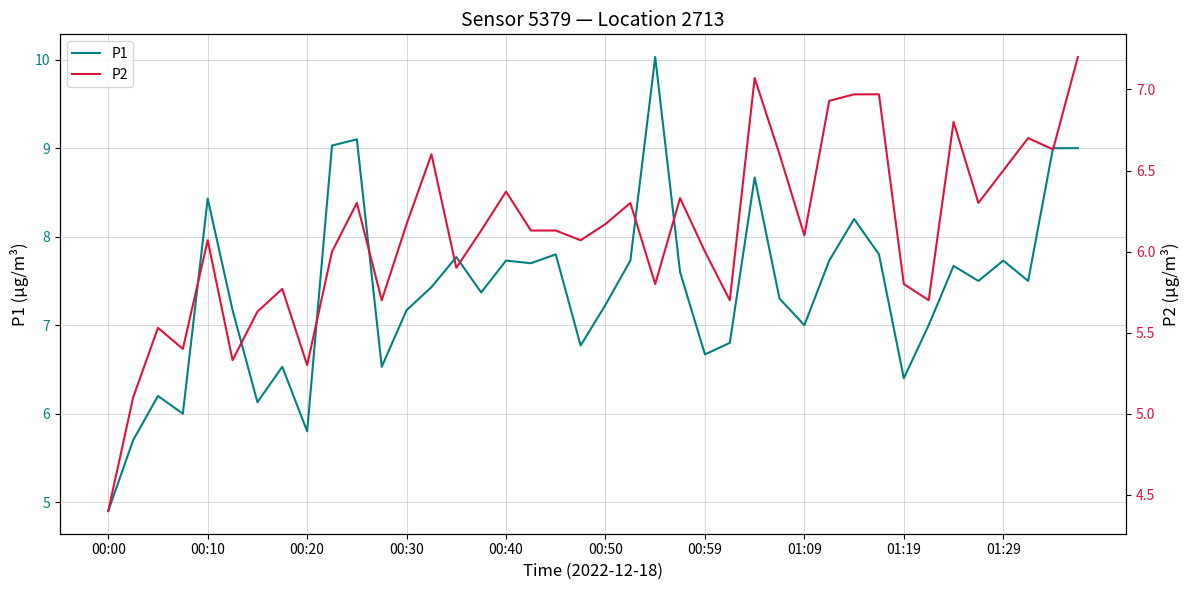

How many data points in P2 are above 6?

24